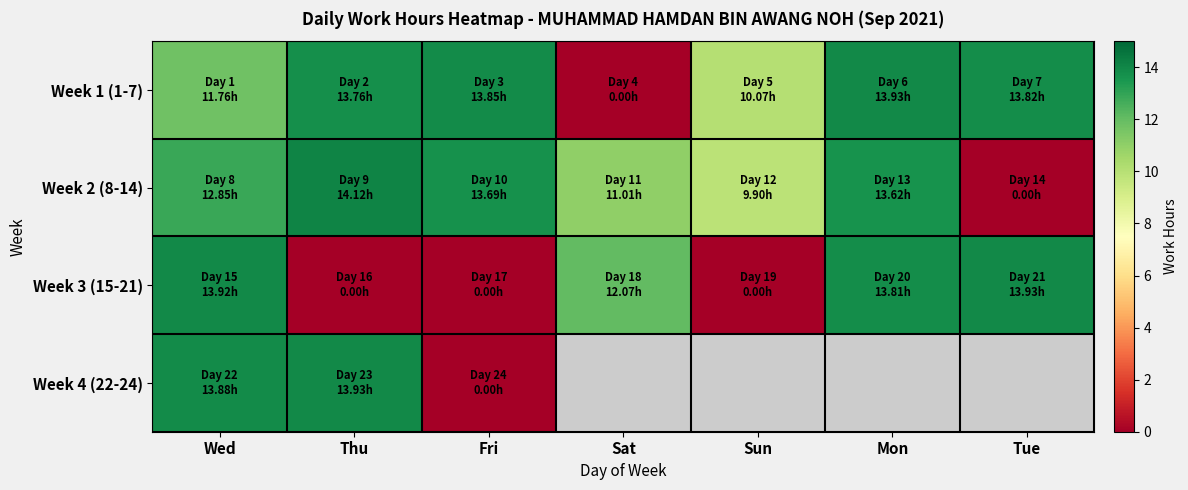

At which label does Week 3 (15-21) reach its peak?

Tue